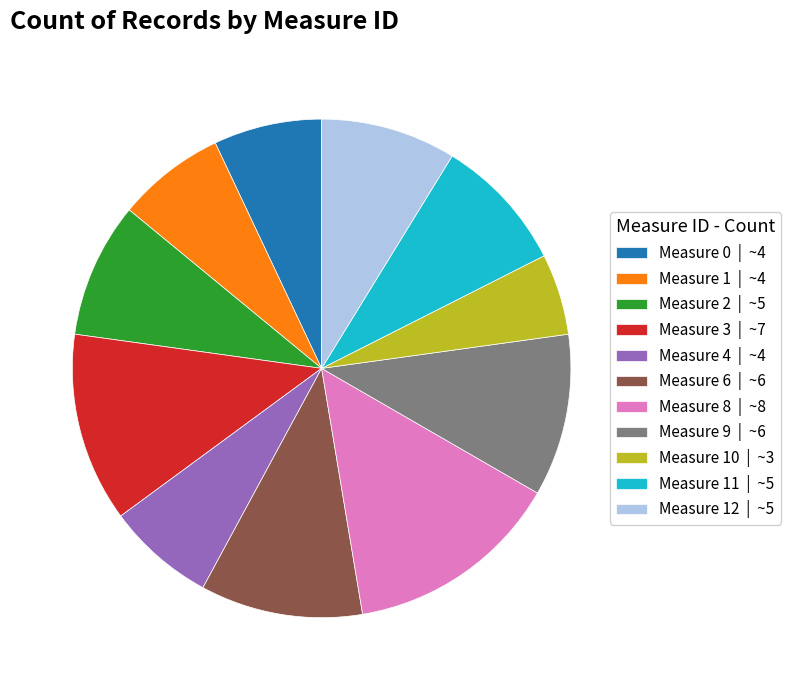

Is the sum of Measure 4 | ~4 and Measure 11 | ~5 greater than half?

No